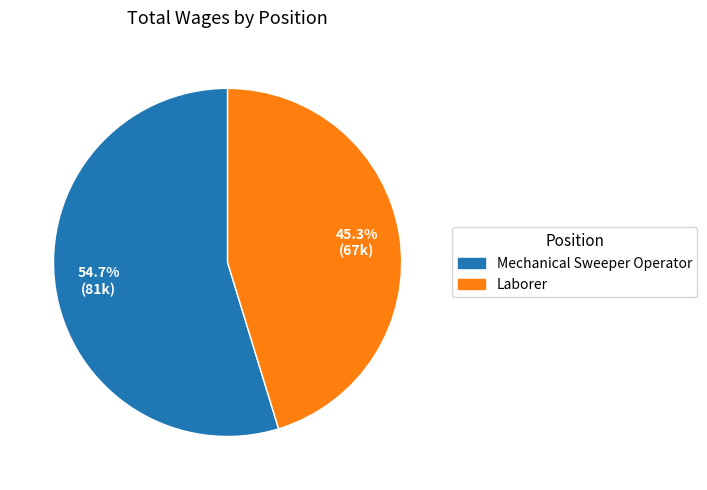

To the nearest percent, what is the difference between the Laborer and Mechanical Sweeper Operator slice percentages?

9%